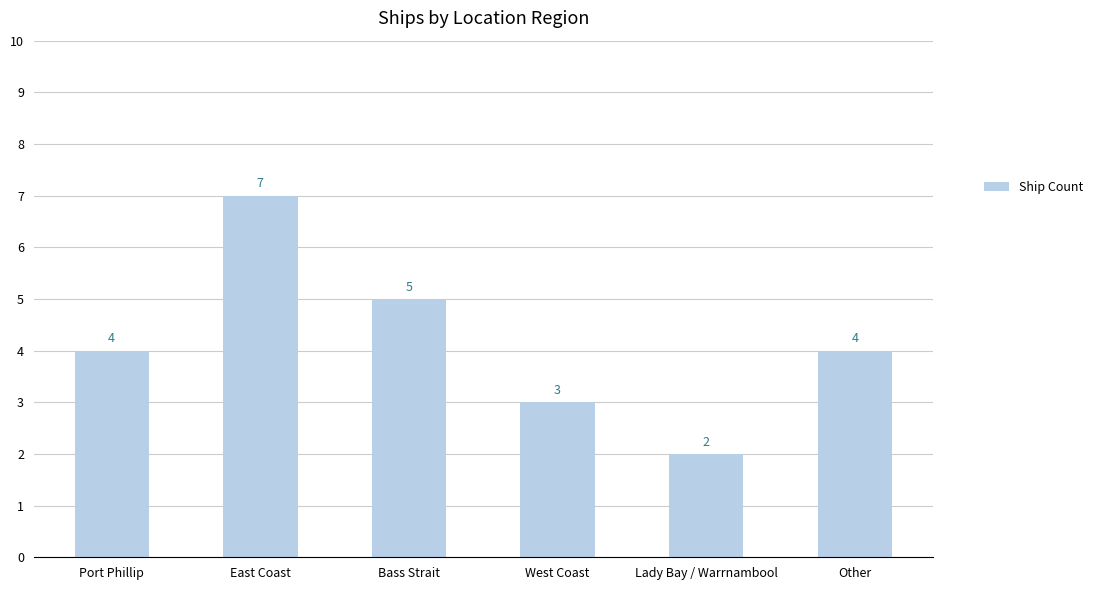

How many data points are less than 4?

2